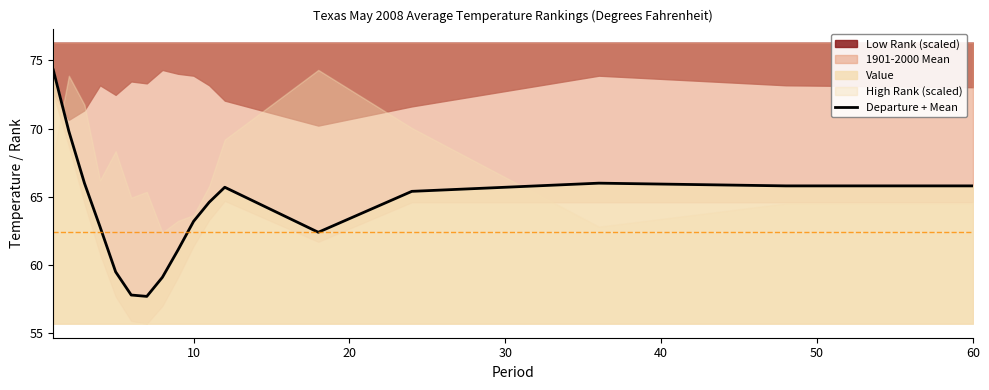

What is the maximum value for Departure + Mean?

74.3